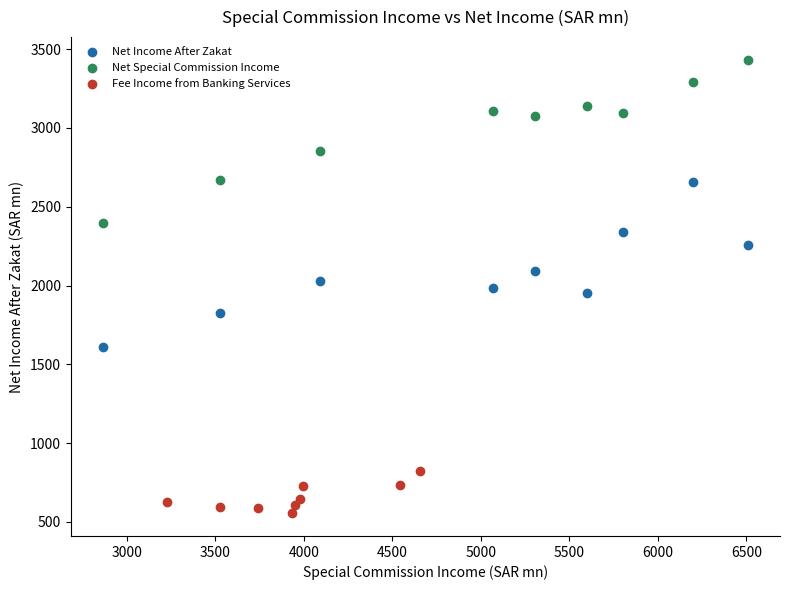

Which series contains the highest Y value?

Net Special Commission Income